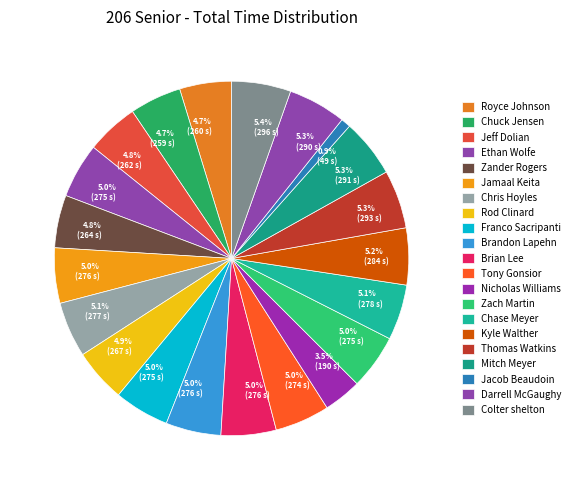

Combined, what portion of the pie is Zach Martin and Ethan Wolfe?

10.0%